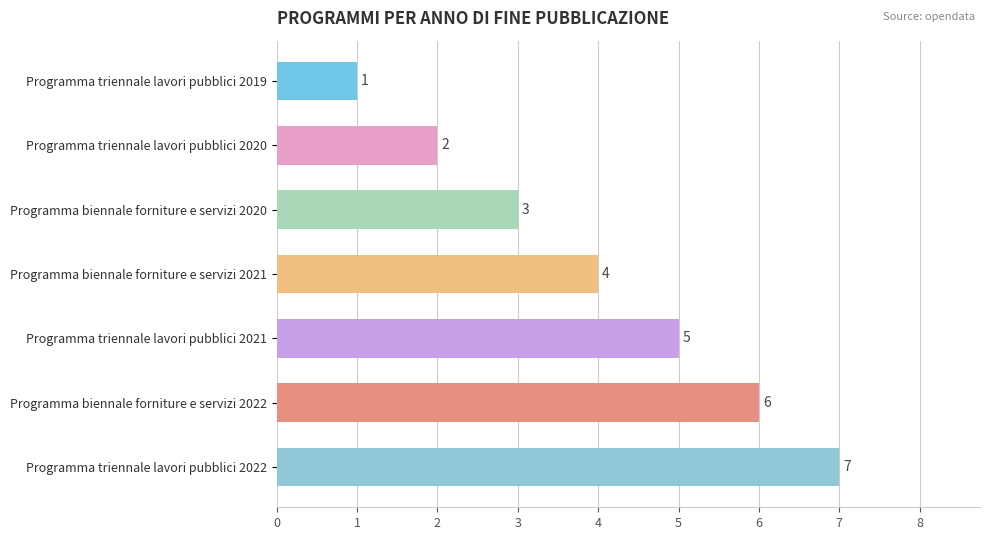

What is the smallest value displayed?

1